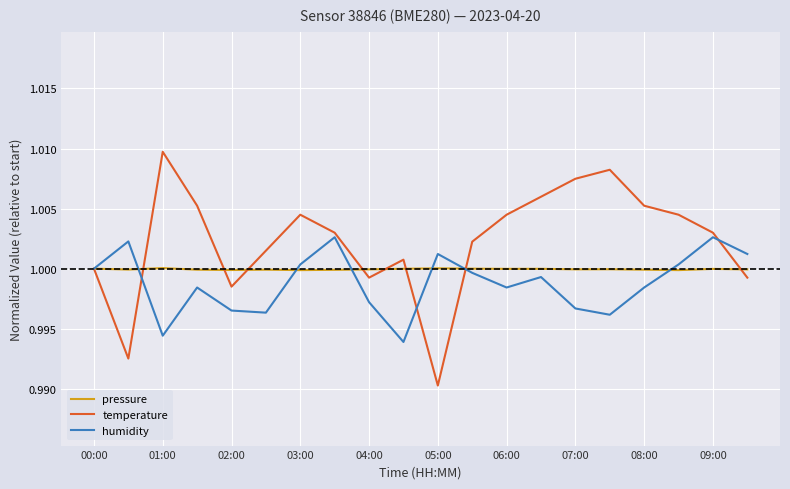

Which series has the largest total across all categories?

temperature